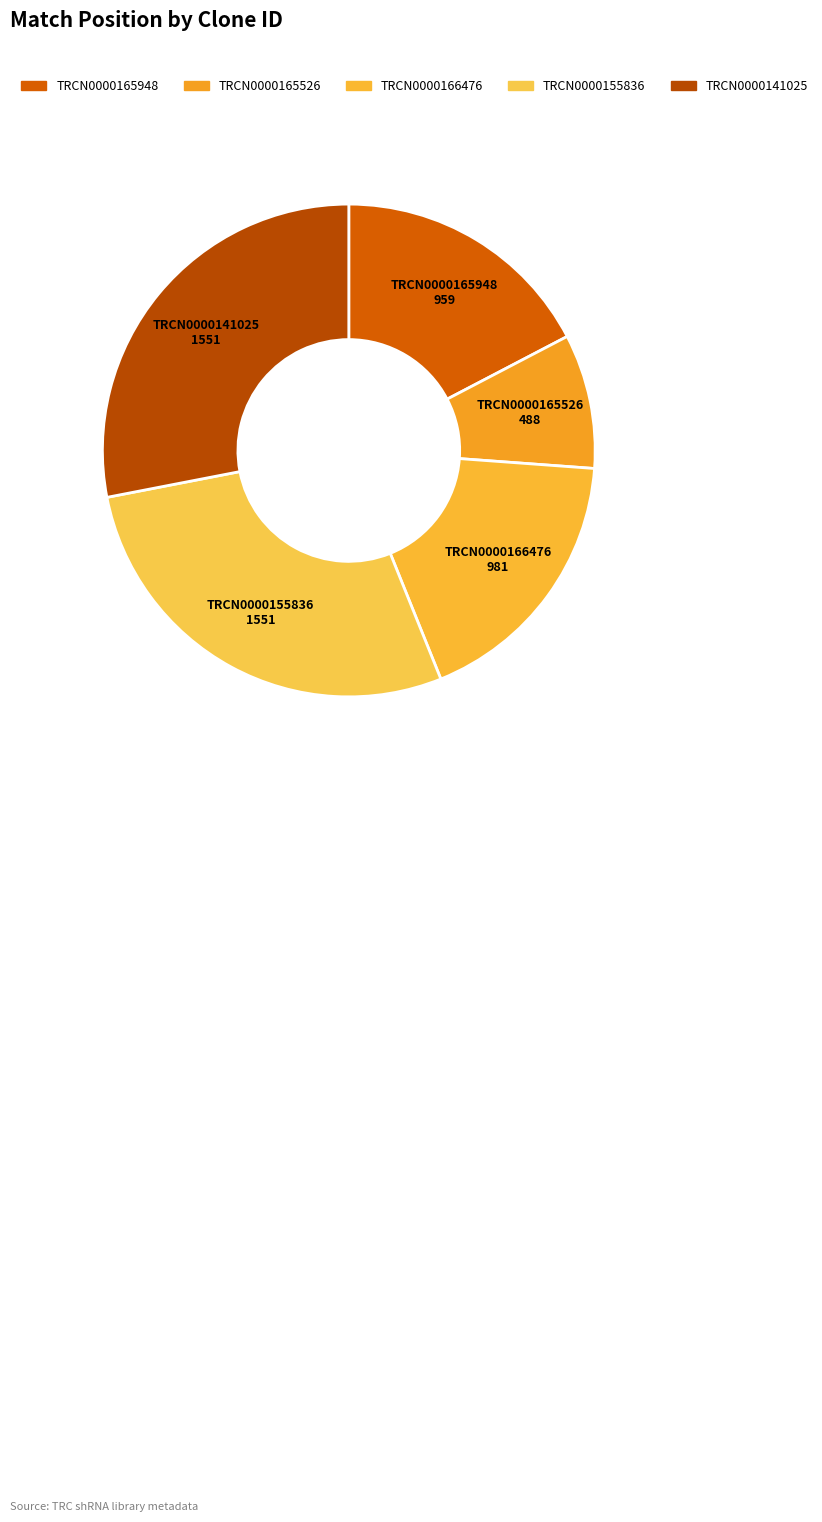

Is it true that TRCN0000141025 is 28% of the pie?

True